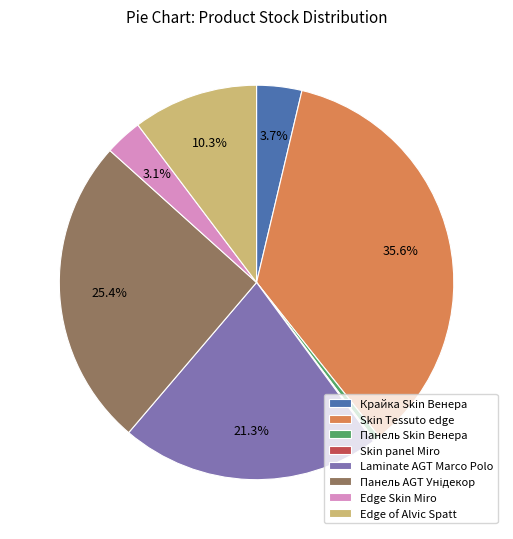

Does any single category account for the majority?

No